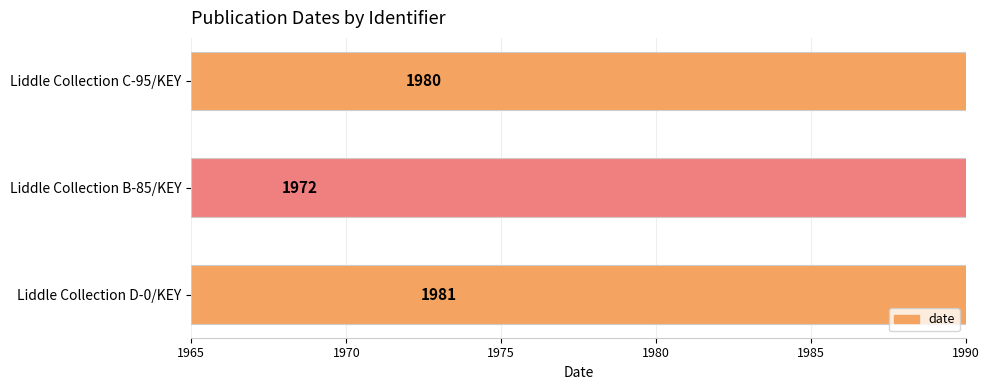

What is the difference between the maximum and minimum values?

9